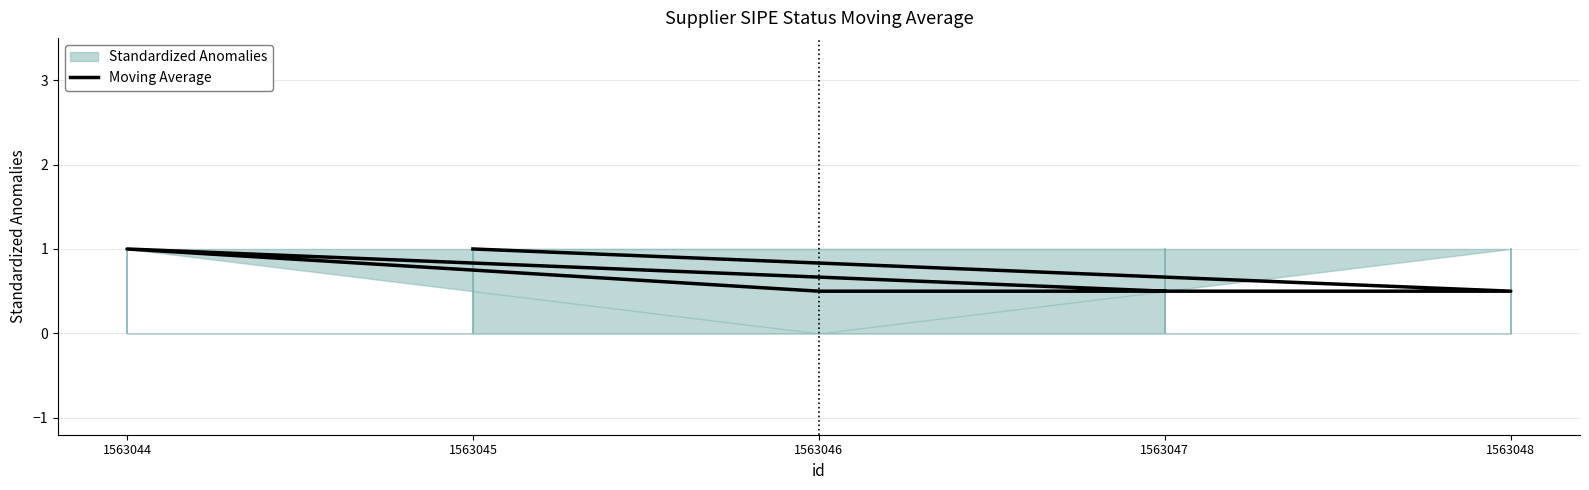

The value at 1563046 is 0.3. True or false?

False